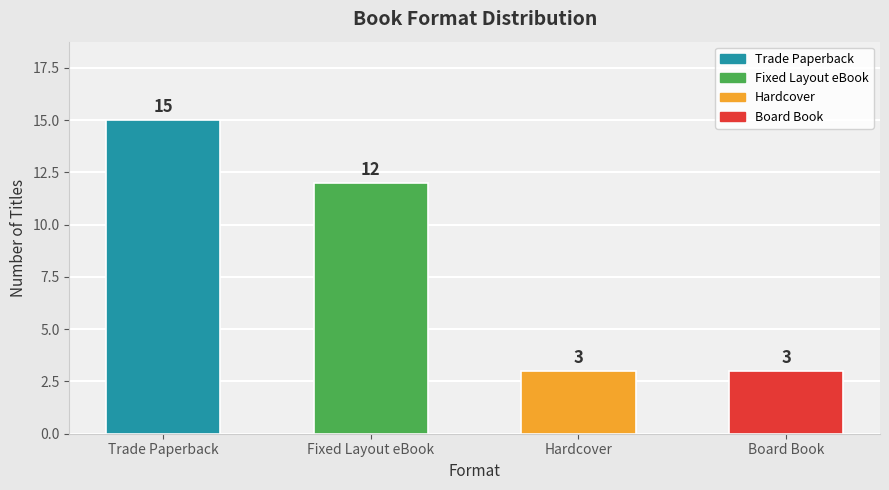

At which category does the chart reach its peak across all series?

Trade Paperback